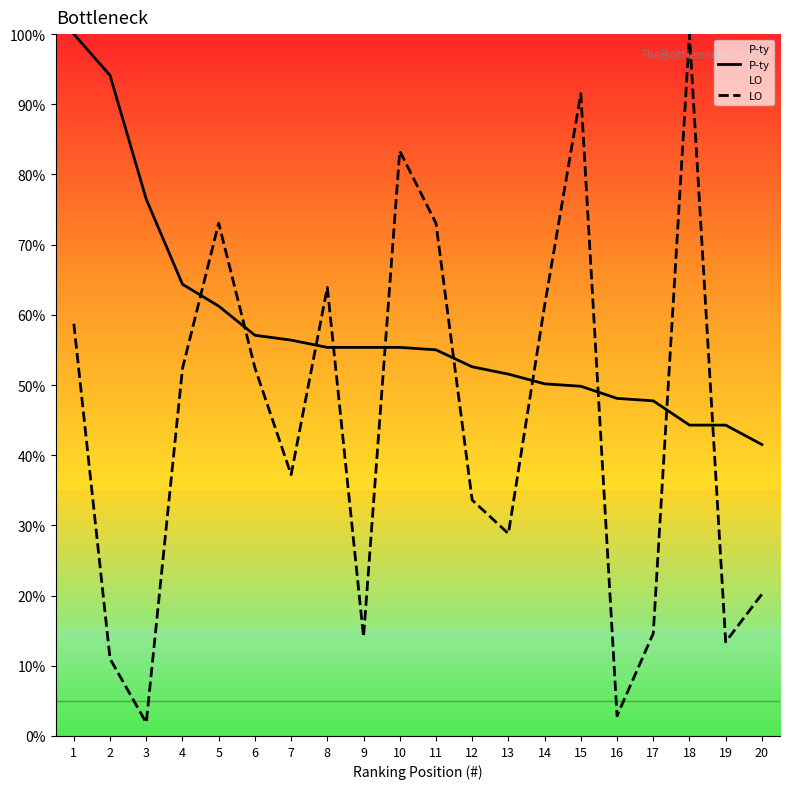

At which label does P-ty reach its peak?

1